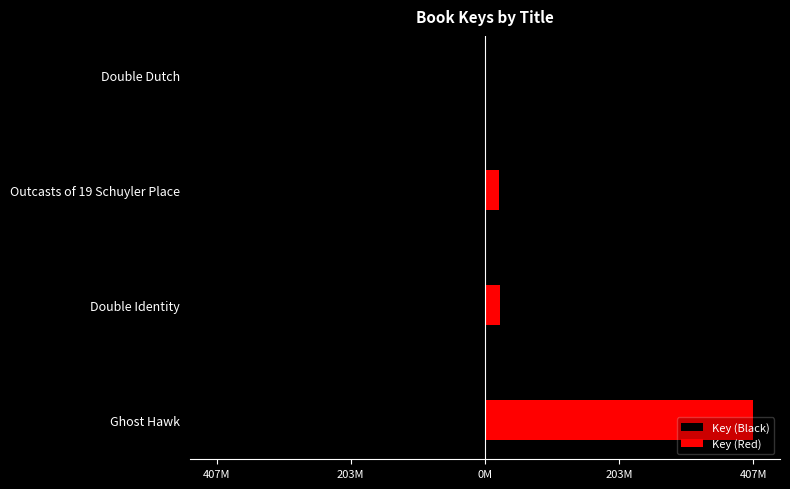

Does the chart contain any negative values?

Yes